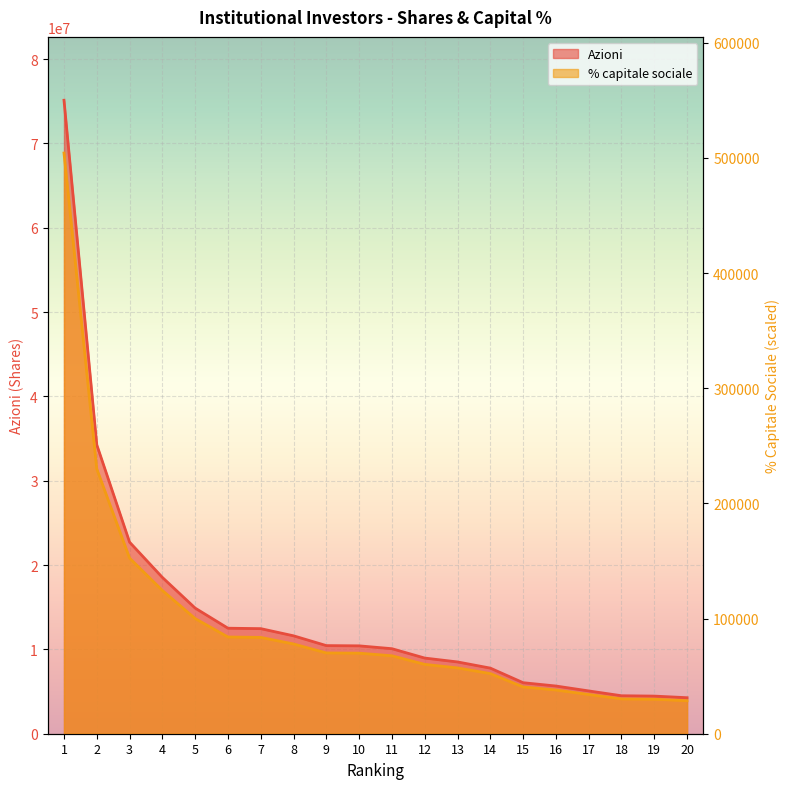

How many data points in % capitale sociale are less than 69957?

10